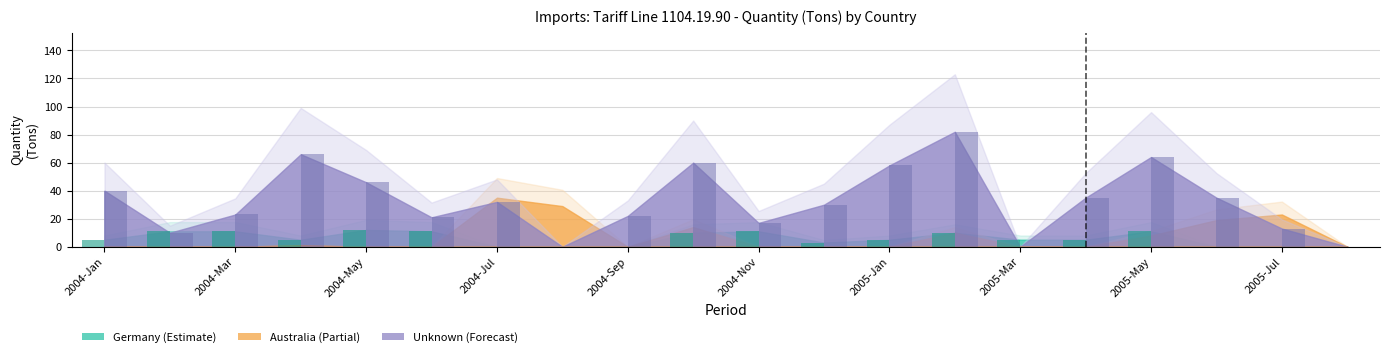

What is the label of the 12th bar from the right?

2004-Sep